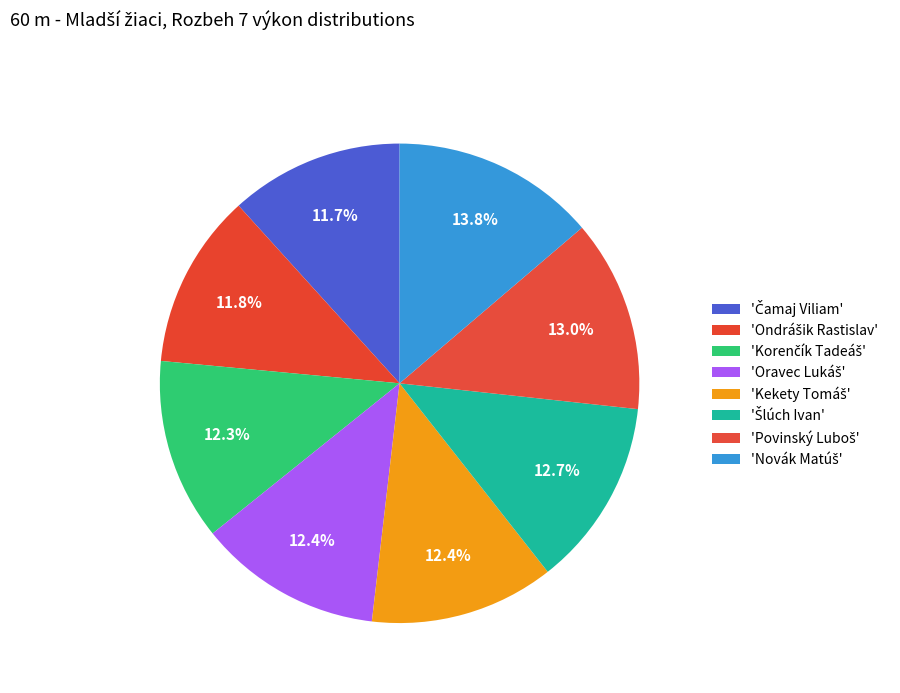

How many slices are in this pie chart?

8